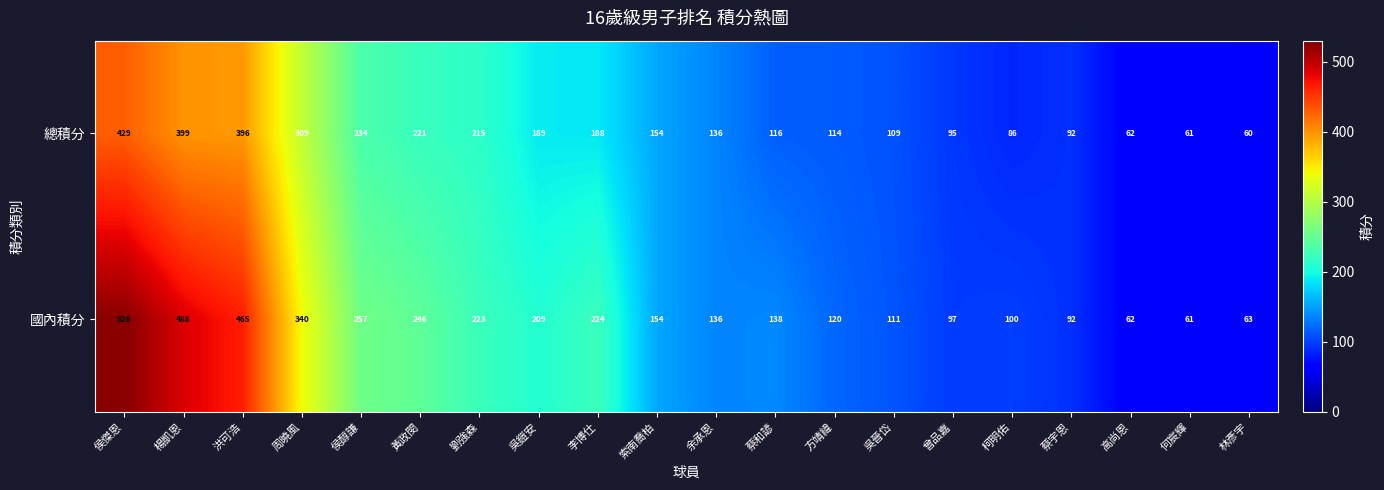

Which series changed the most between 吳鎧安 and 方靖緯?

國內積分